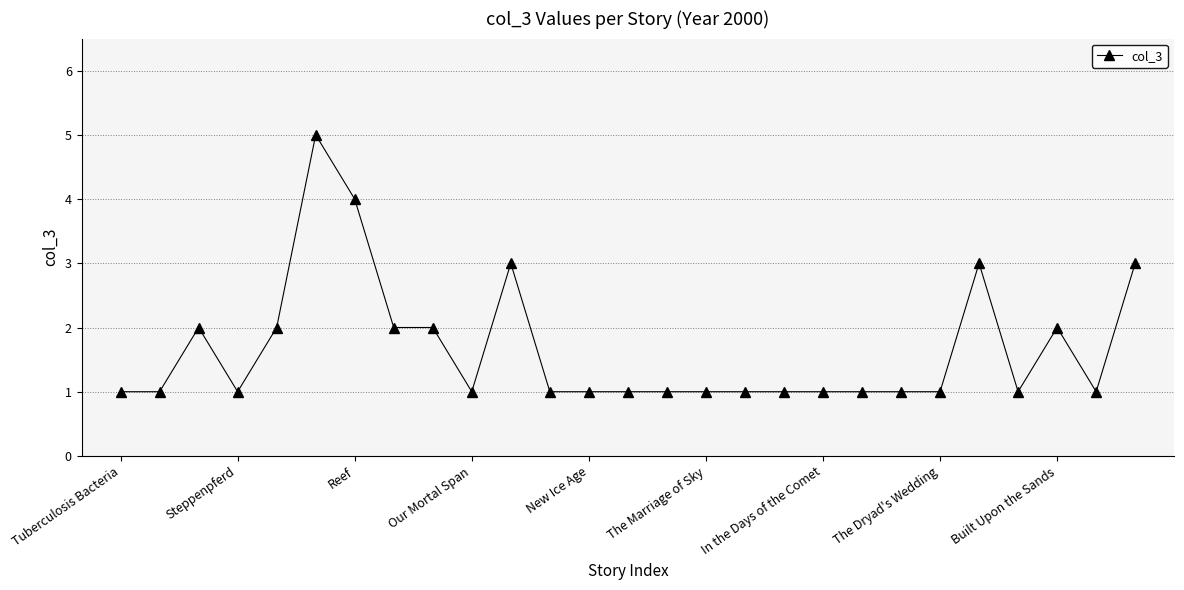

What is the greatest value displayed?

5